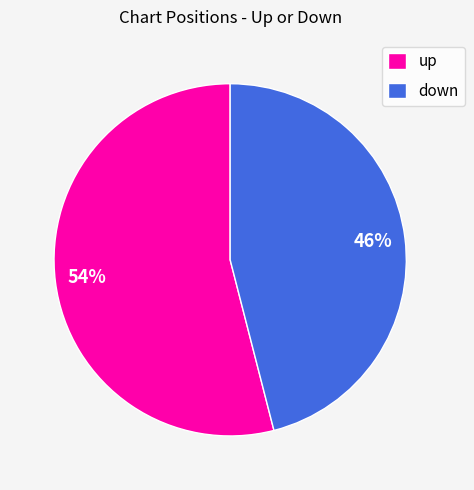

Which has a higher value, up or down?

up